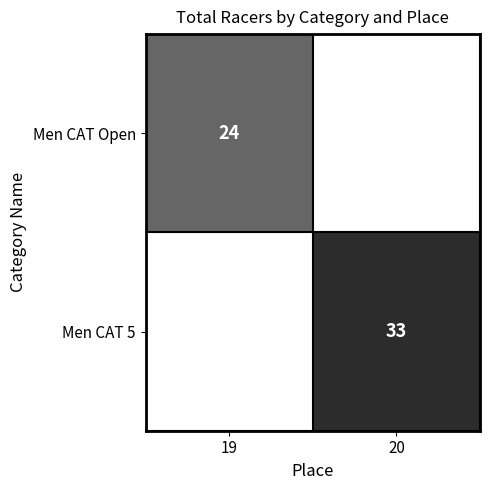

At how many categories does at least one series exceed 27?

1